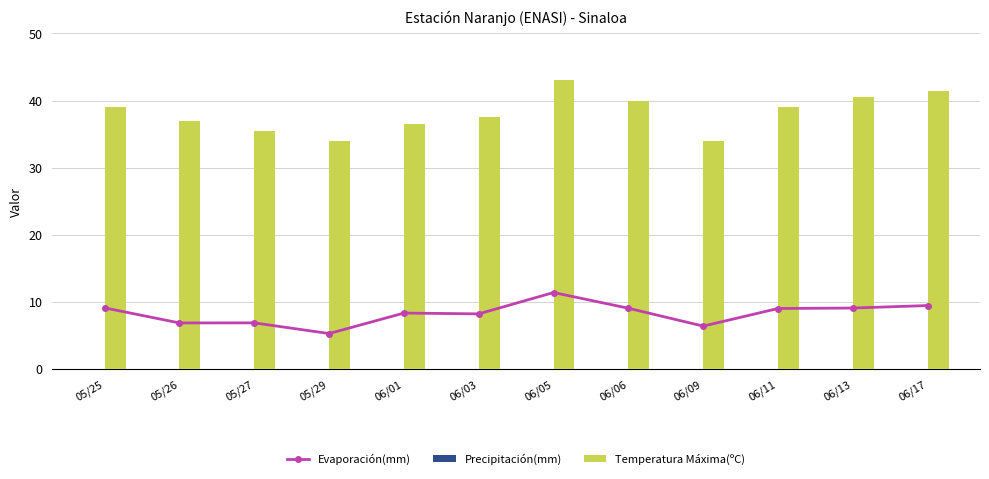

Count the number of data series in this chart.

3